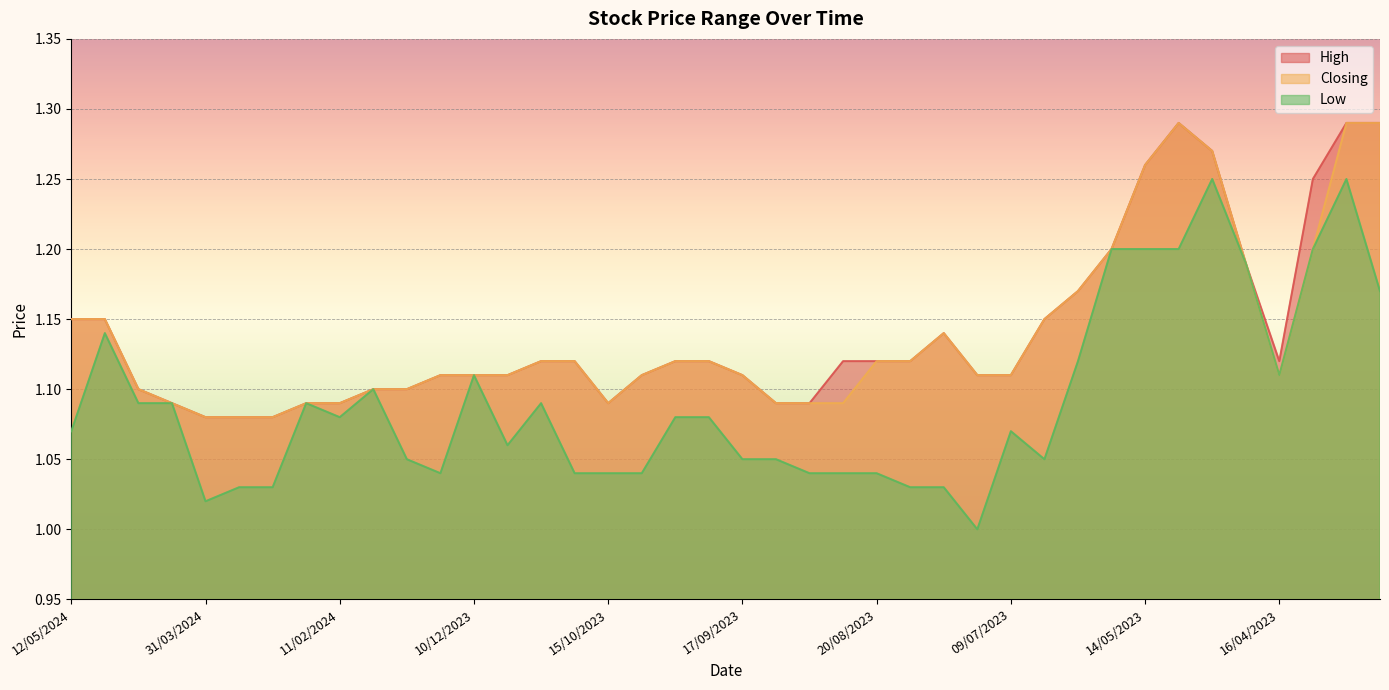

Rank the series by their maximum value, from lowest to highest.

Low, High, Closing